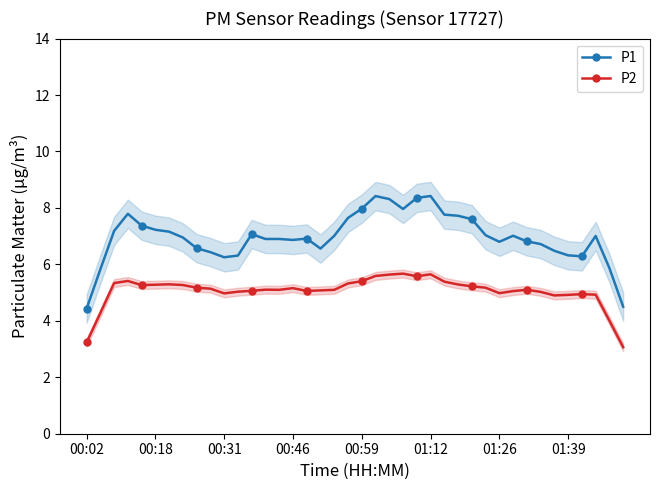

True or false: P2 and P1 intersect in this chart.

False